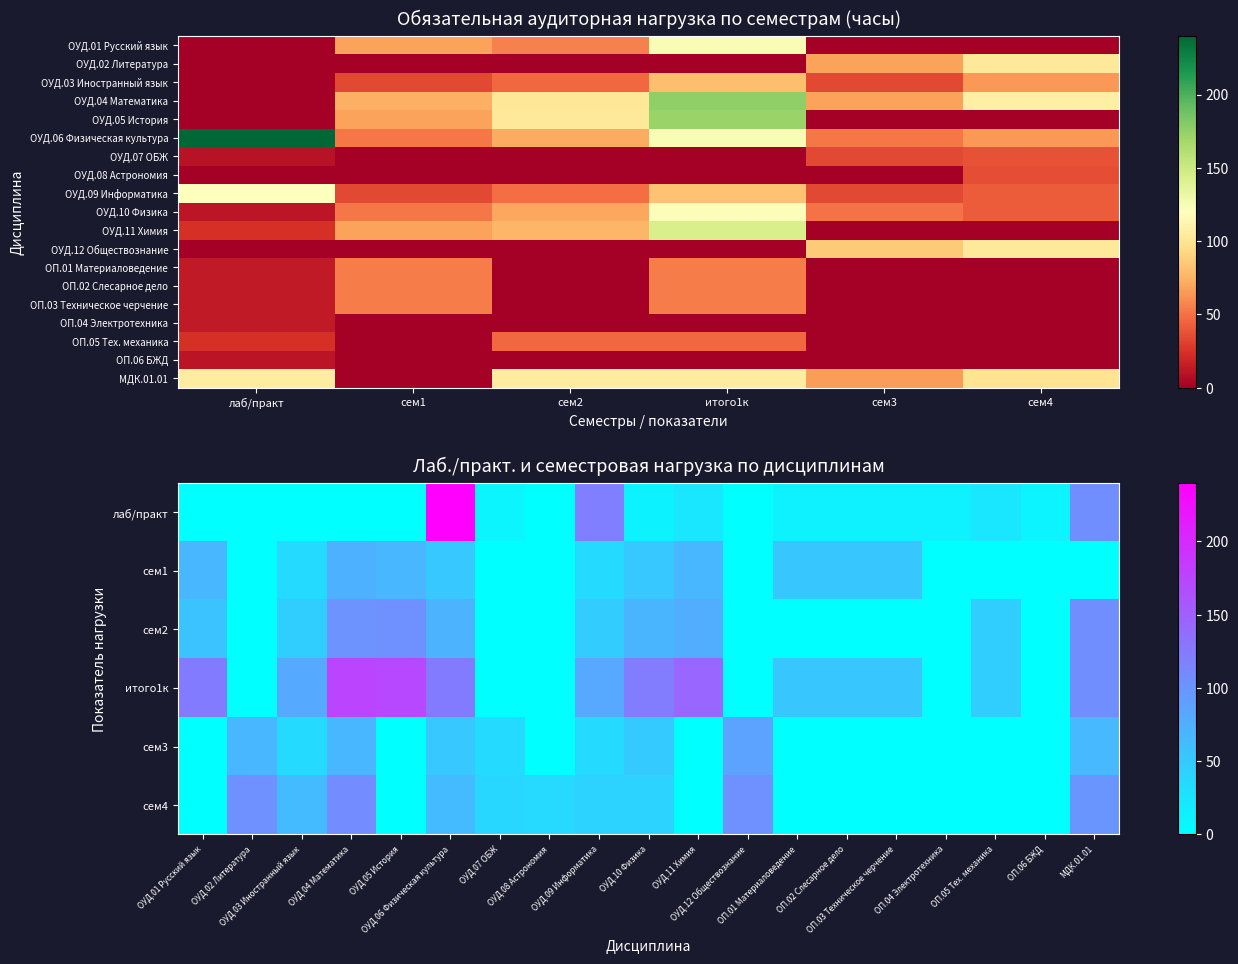

At итого1к, list the series in order from largest to smallest.

ОУД.04 Математика, ОУД.05 История, ОУД.11 Химия, ОУД.01 Русский язык, ОУД.06 Физическая культура, ОУД.10 Физика, МДК.01.01, ОУД.09 Информатика, ОУД.03 Иностранный язык, ОП.01 Материаловедение, ОП.02 Слесарное дело, ОП.03 Техническое черчение, ОП.05 Тех. механика, ОУД.02 Литература, ОУД.07 ОБЖ, ОУД.08 Астрономия, ОУД.12 Обществознание, ОП.04 Электротехника, ОП.06 БЖД